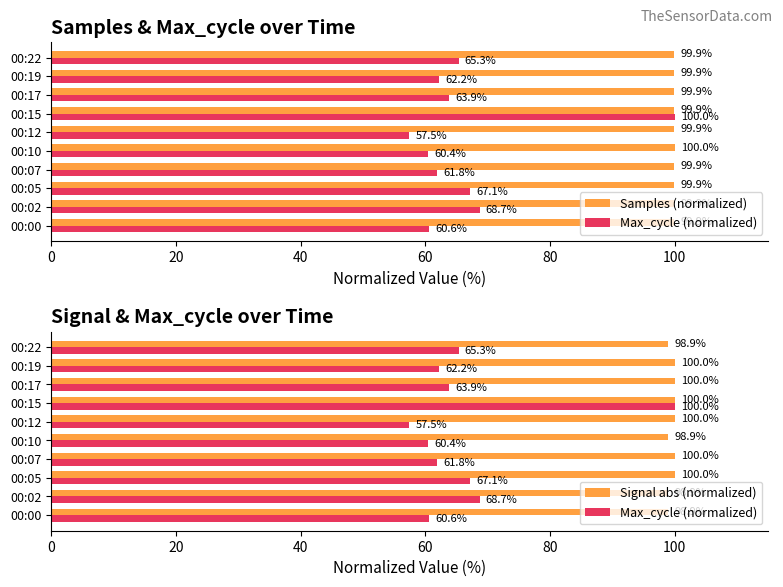

What is the difference between the second highest and minimum values in the Max_cycle (normalized) series?

11.2